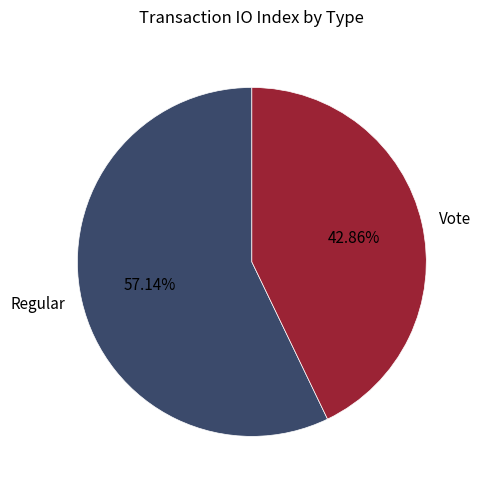

Combined, do Regular and Vote account for over 50%?

Yes